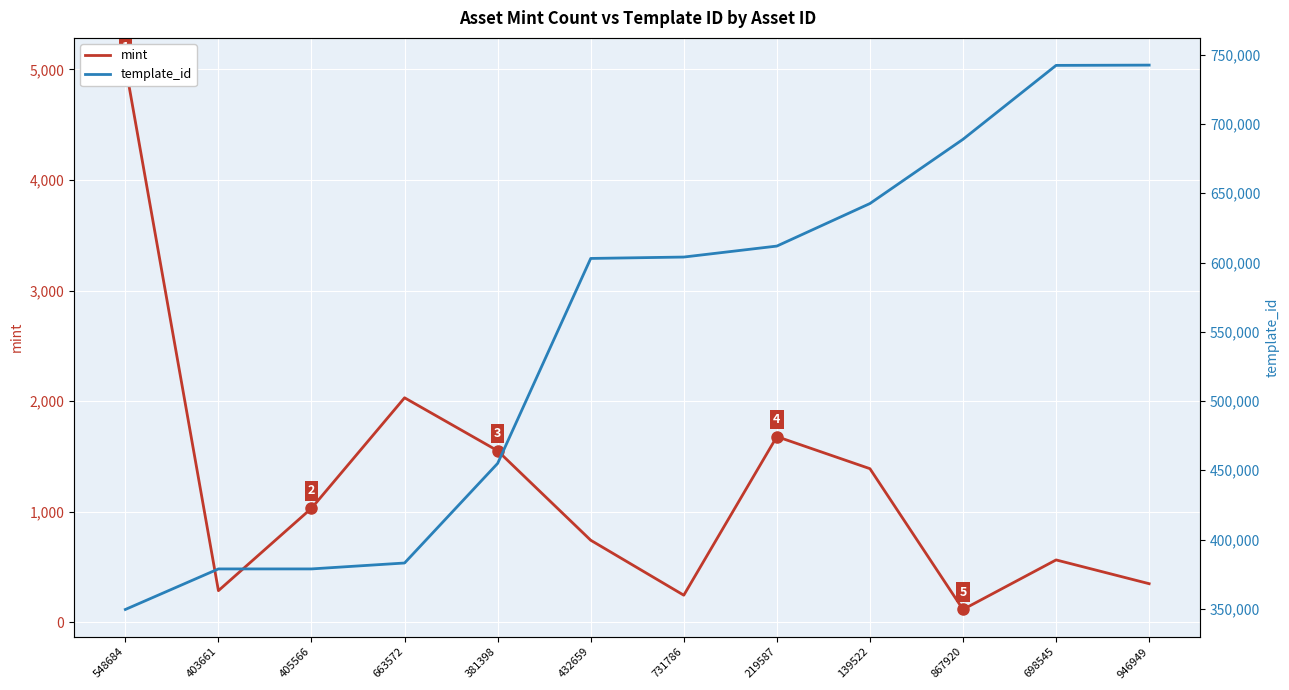

Rank the series at 731786 from highest to lowest value.

template_id, mint